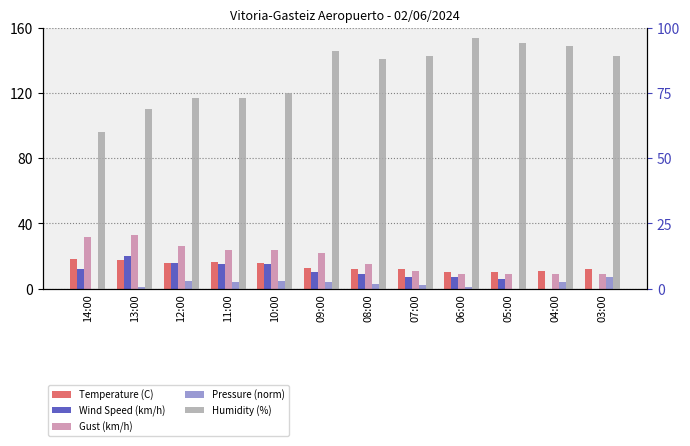

Does the chart contain stacked bars?

No